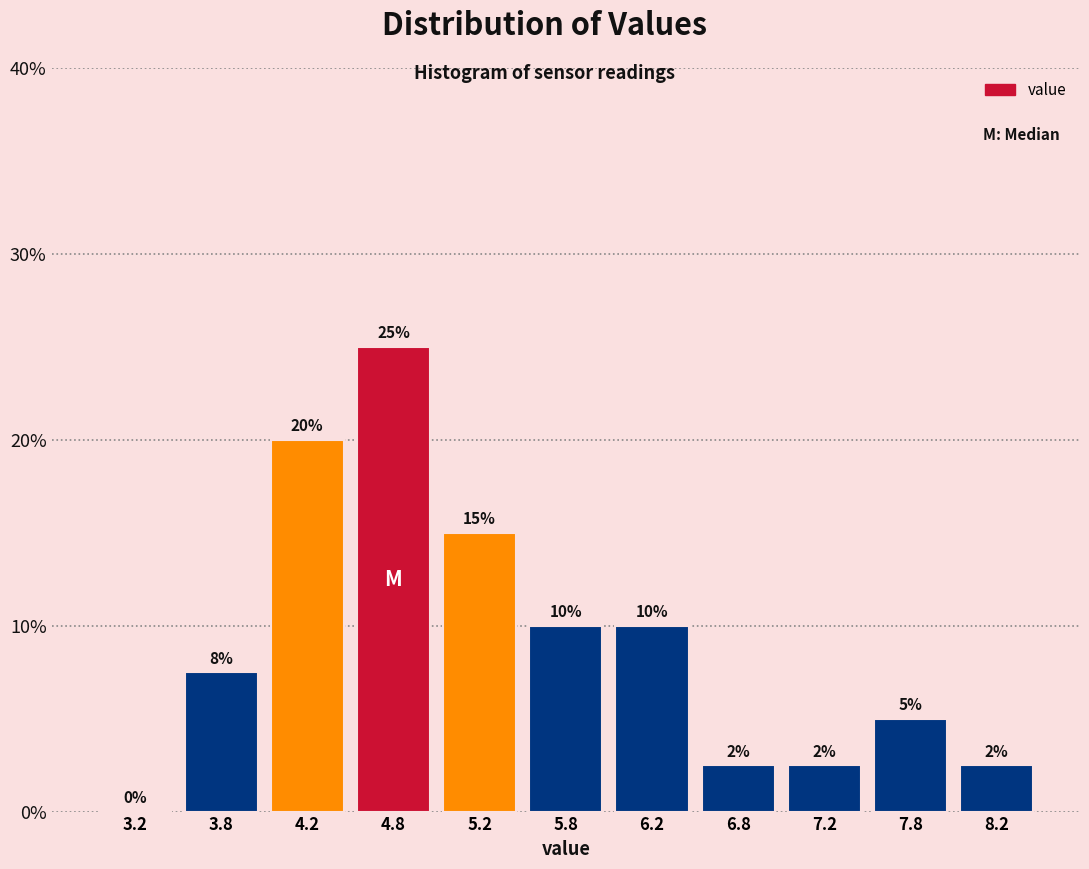

Which range on the x-axis has the tallest bar?

4.5 to 5.0